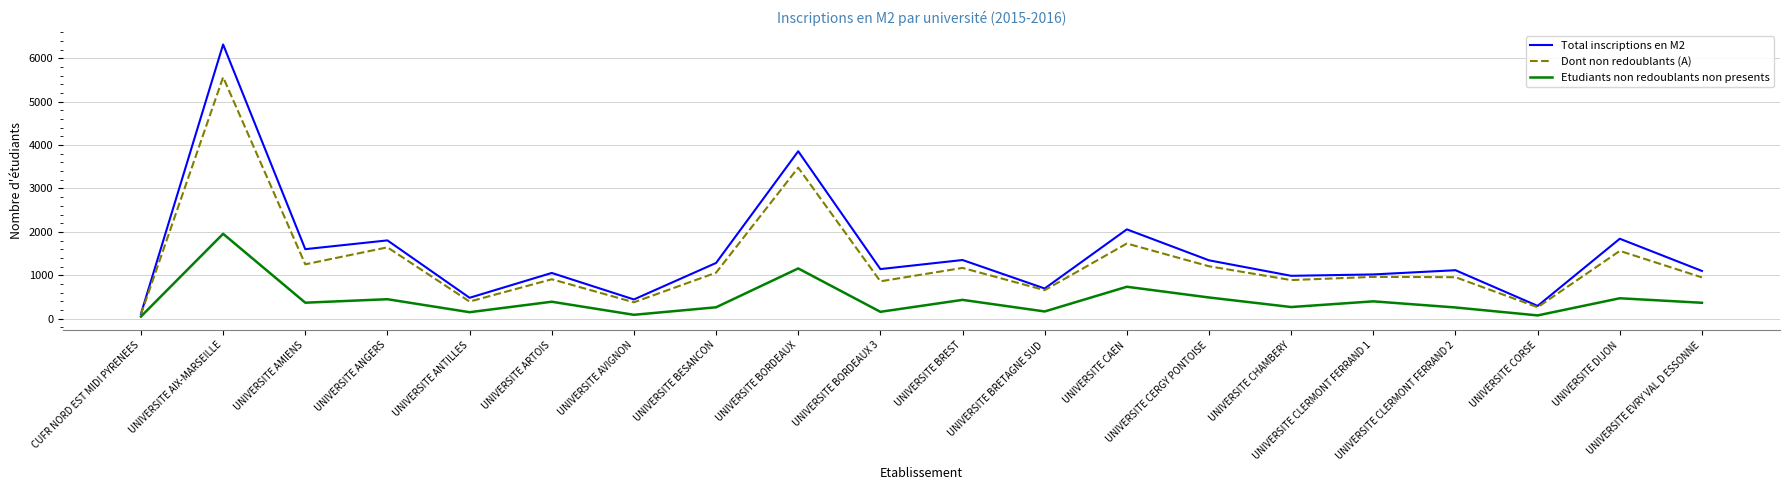

Where does the Dont non redoublants (A) series first go above 964?

UNIVERSITE AIX-MARSEILLE